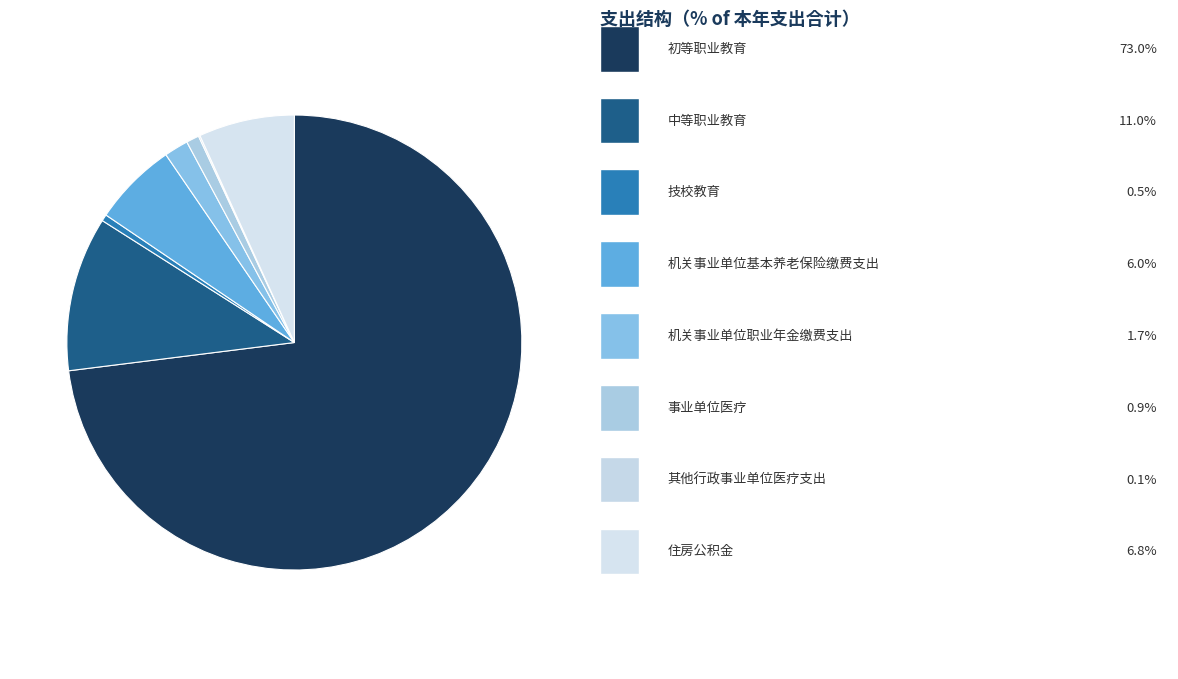

How many slices are in this pie chart?

8